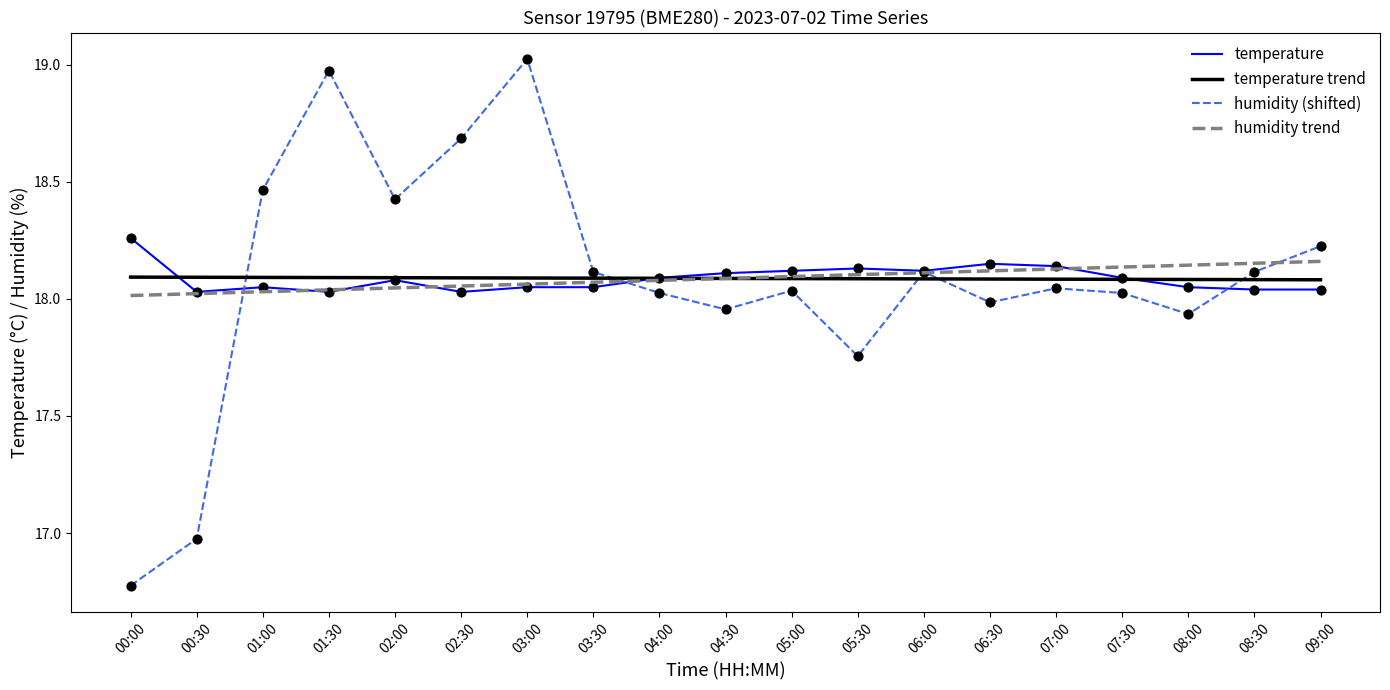

Is the value of temperature at 05:00 greater than the value of temperature trend at 01:00?

Yes